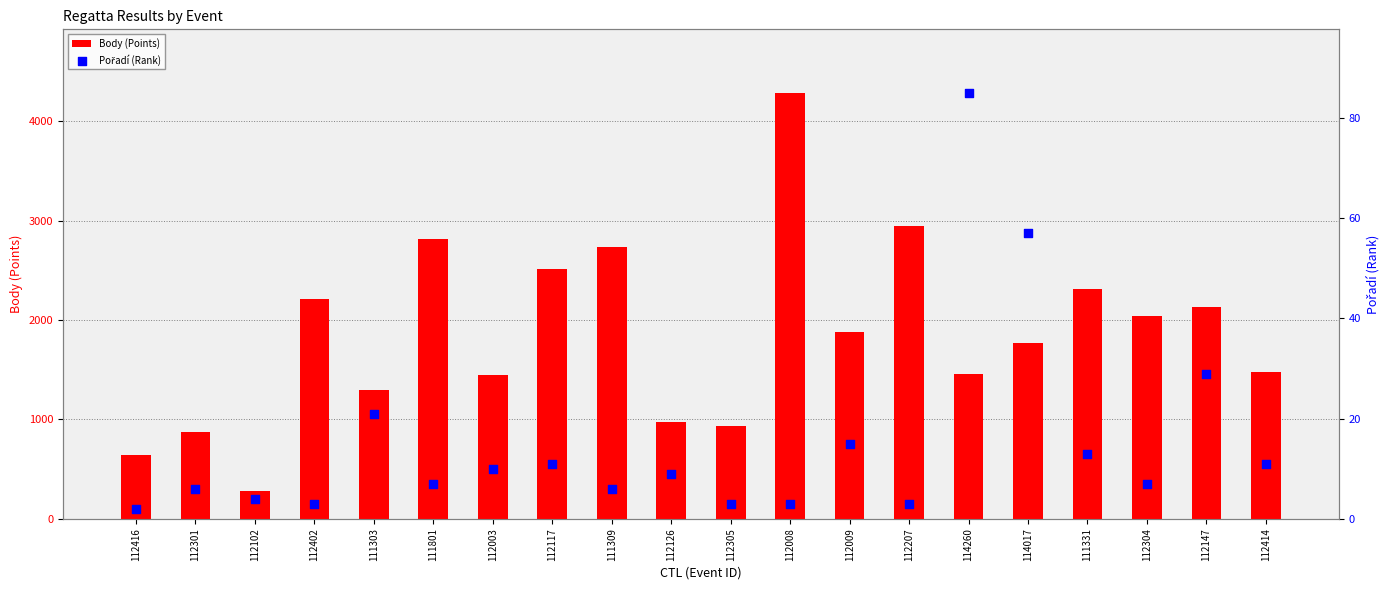

Which series contains the highest Y value?

Body (Points)